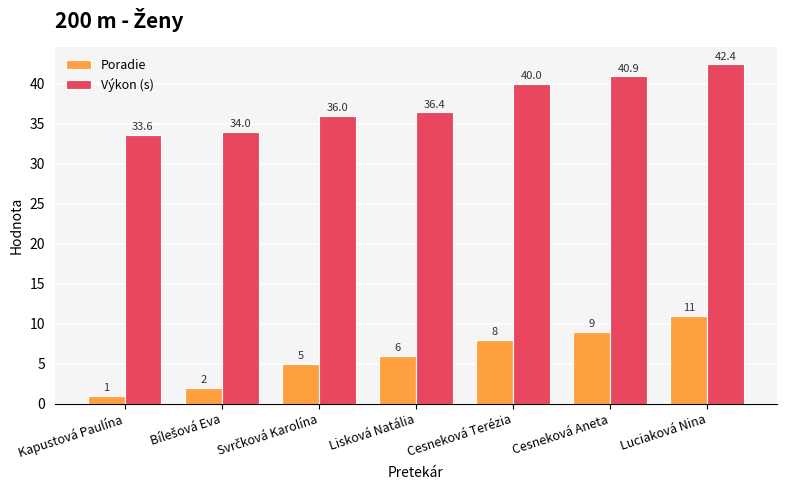

The value of Výkon (s) at Kapustová Paulína is 51.2. True or false?

False